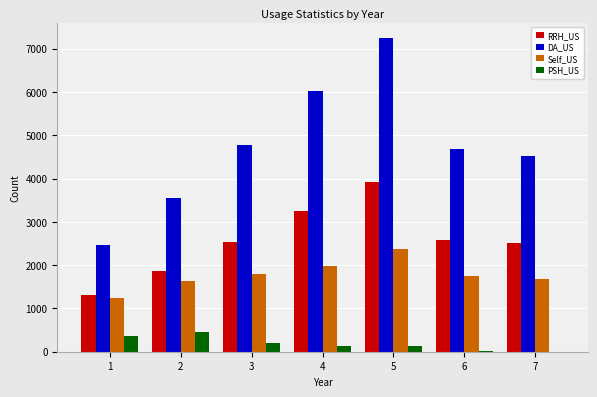

The PSH_US series shows 0 at 7. True or false?

True